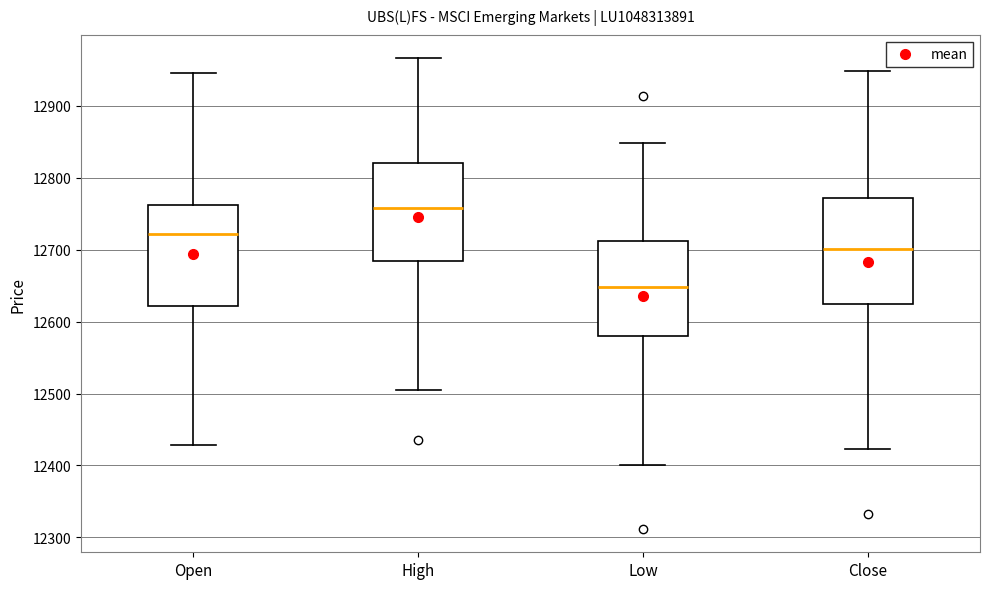

Reading left to right, read every box against the y-axis: the position of its median line, the range the box covers, and the ends of its whiskers. The values are not printed on the chart, so give them approximately, as read against the axis.

Open: median 12720, box 12620 to 12760, whiskers 12430 to 12950
High: median 12760, box 12690 to 12820, whiskers 12510 to 12970
Low: median 12650, box 12580 to 12710, whiskers 12400 to 12850
Close: median 12700, box 12620 to 12770, whiskers 12420 to 12950